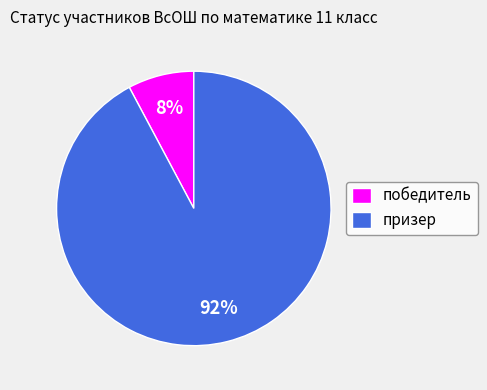

How many slices are in this pie chart?

2